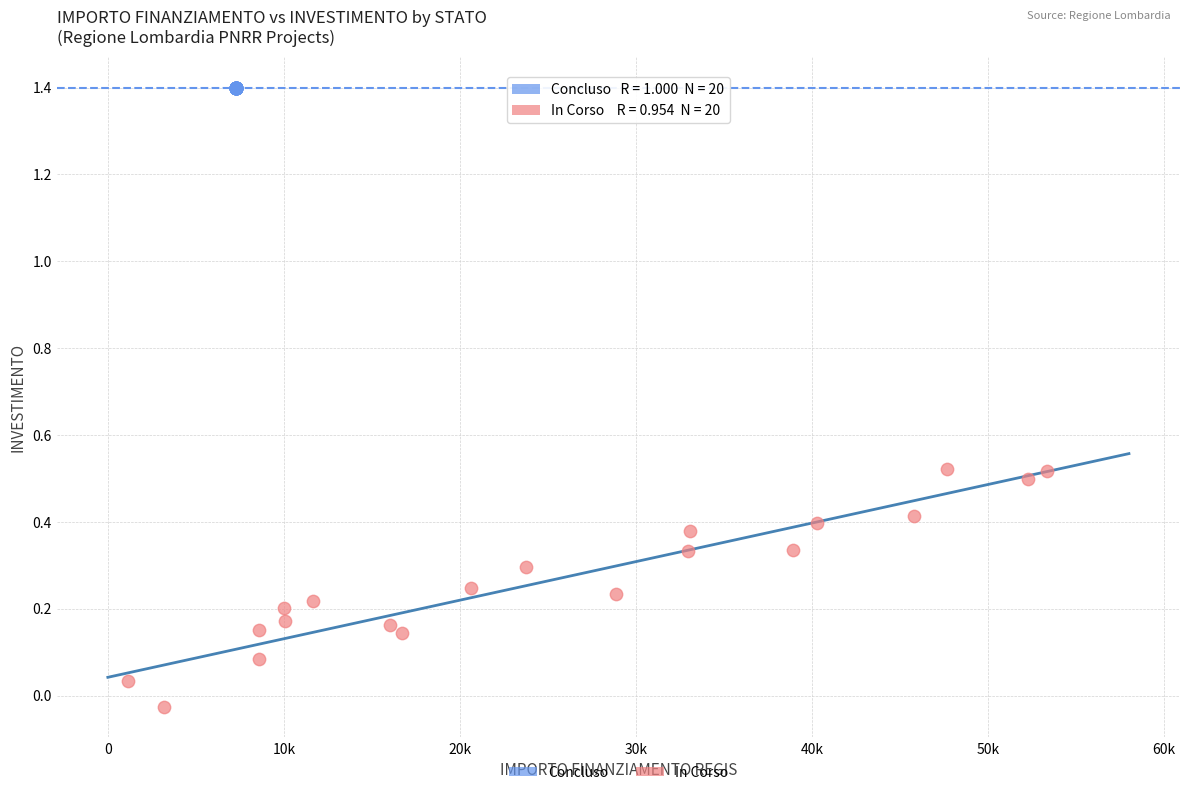

Which series contains the highest Y value?

Concluso